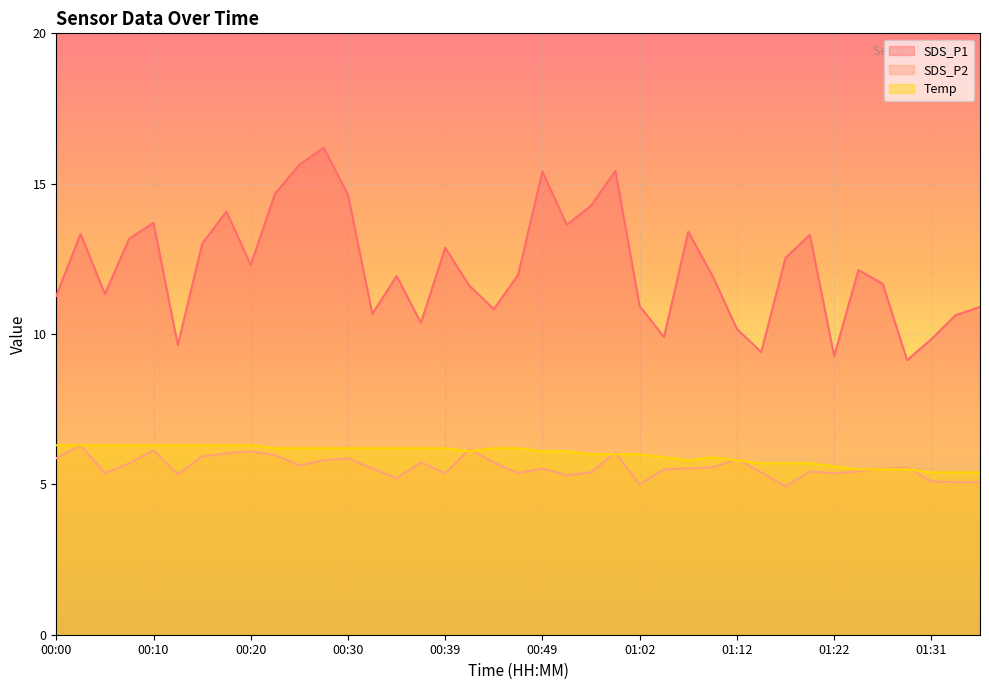

What position from the left is 00:57?

24